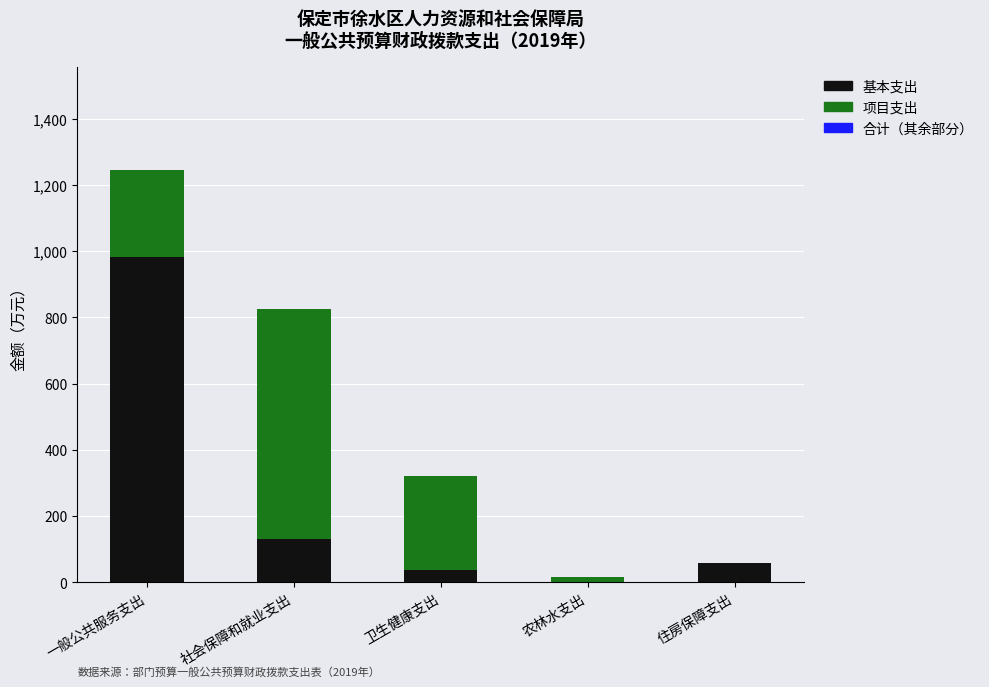

What is the sum of the 基本支出 values at 社会保障和就业支出 and 一般公共服务支出?

1111.2